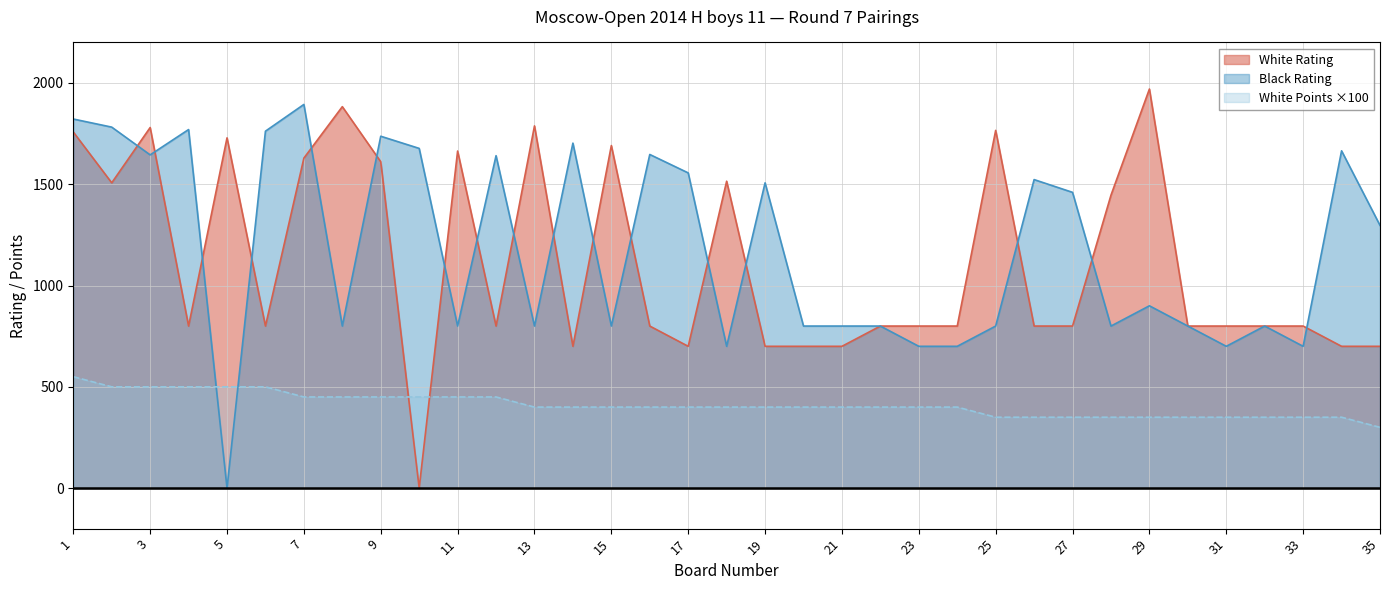

How many categories are shown in the chart?

35